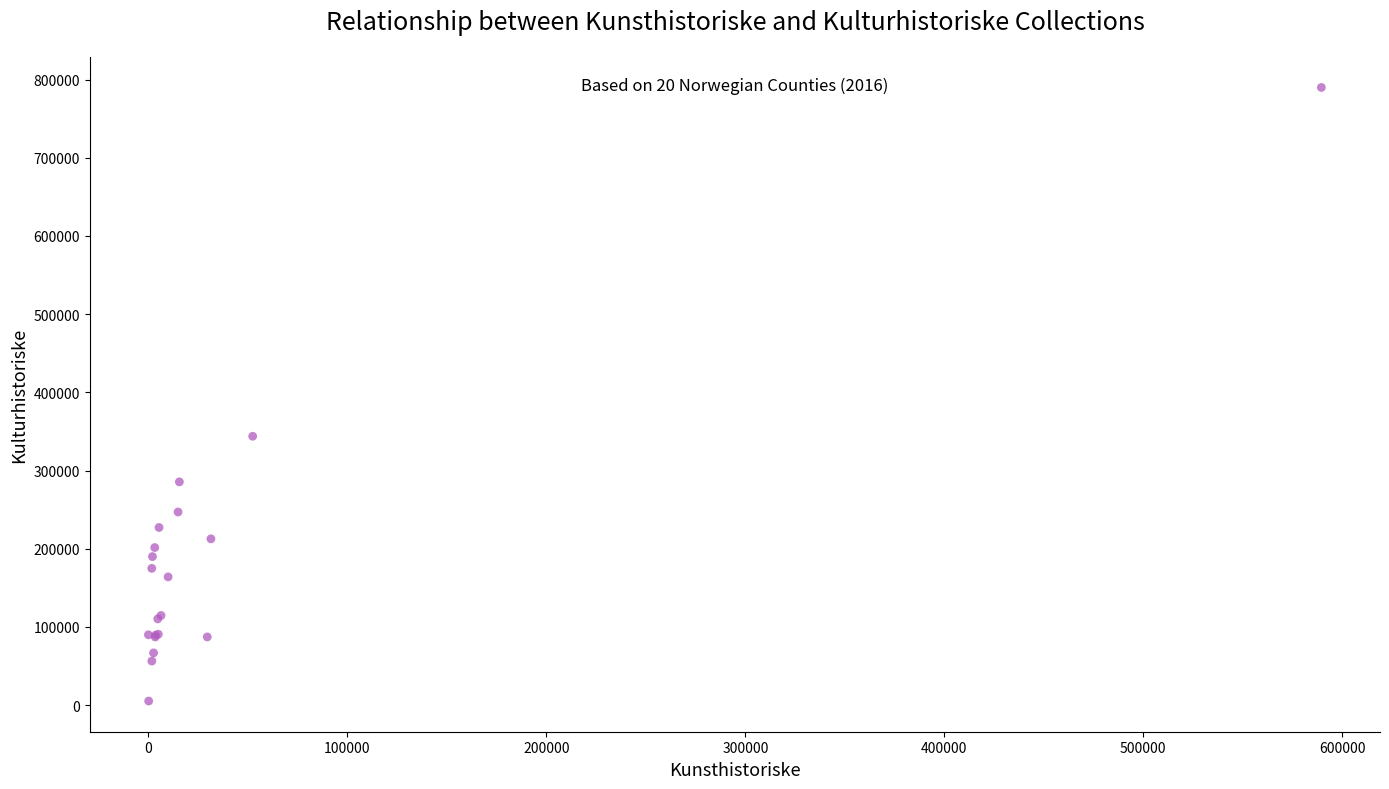

What Y value in the scatter plot is closest to 397527?

343803